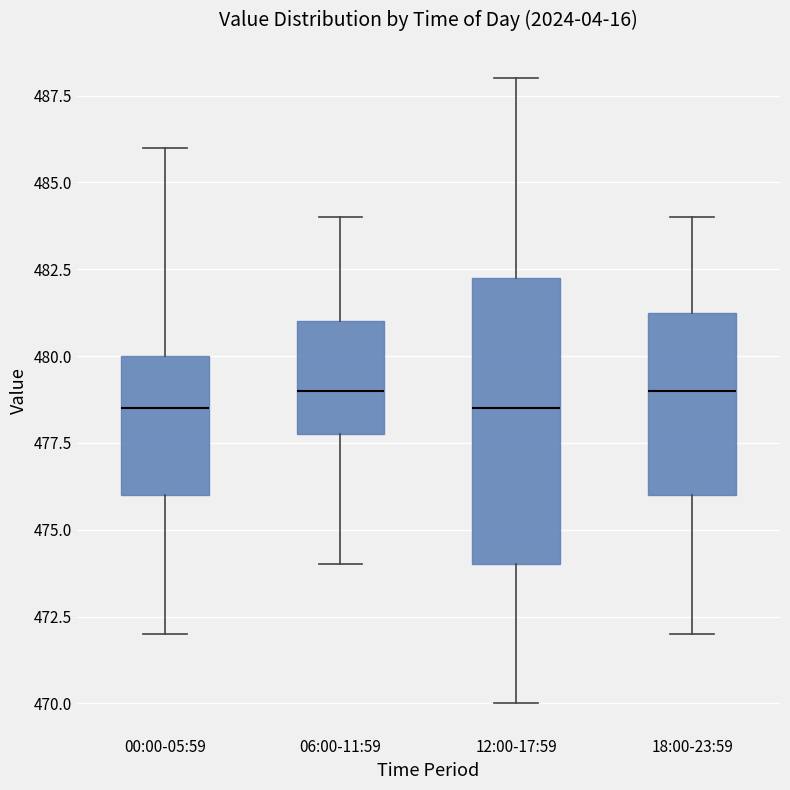

Reading left to right, read every box against the y-axis: the position of its median line, the range the box covers, and the ends of its whiskers. The values are not printed on the chart, so give them approximately, as read against the axis.

00:00-05:59: median 478.5, box 476.0 to 480.0, whiskers 472.0 to 486.0
06:00-11:59: median 479.0, box 478.0 to 481.0, whiskers 474.0 to 484.0
12:00-17:59: median 478.5, box 474.0 to 482.5, whiskers 470.0 to 488.0
18:00-23:59: median 479.0, box 476.0 to 481.5, whiskers 472.0 to 484.0